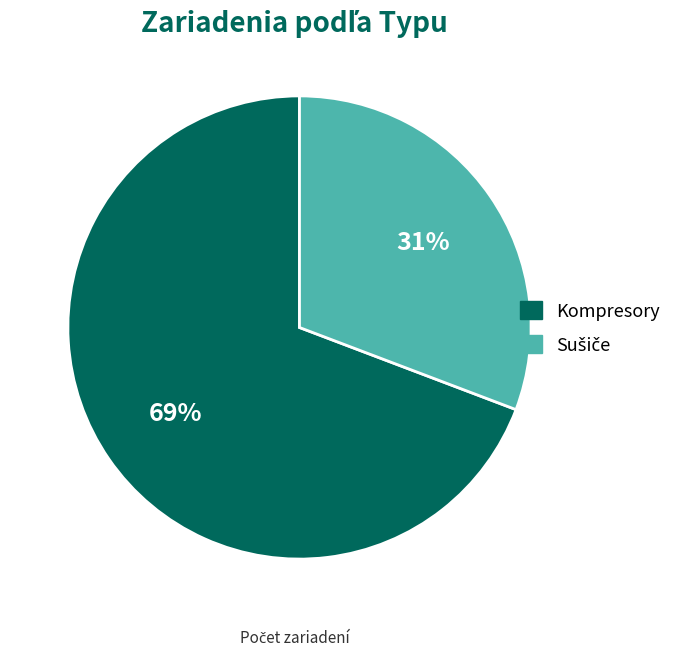

Which category has the biggest portion of the pie?

Kompresory